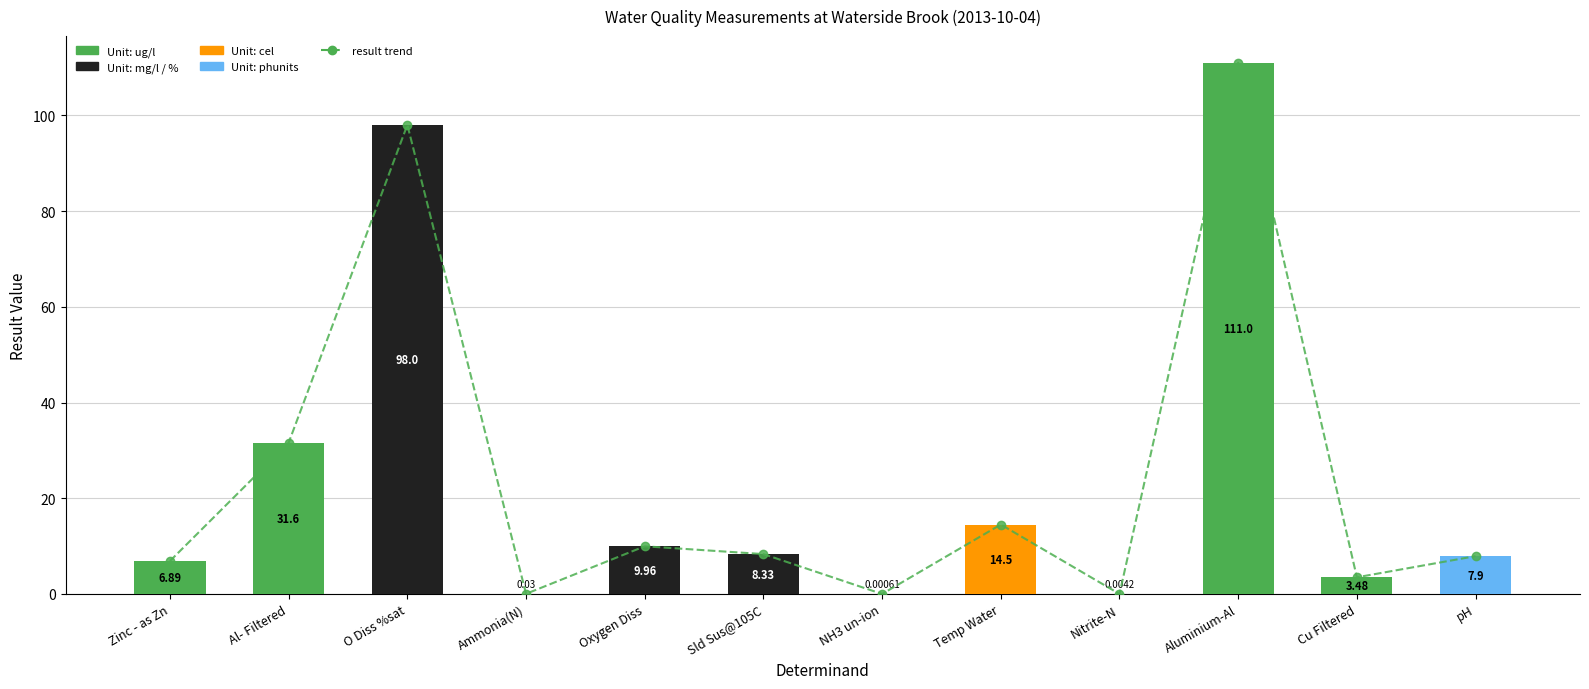

What is the total value across all series at Al- Filtered?

63.2